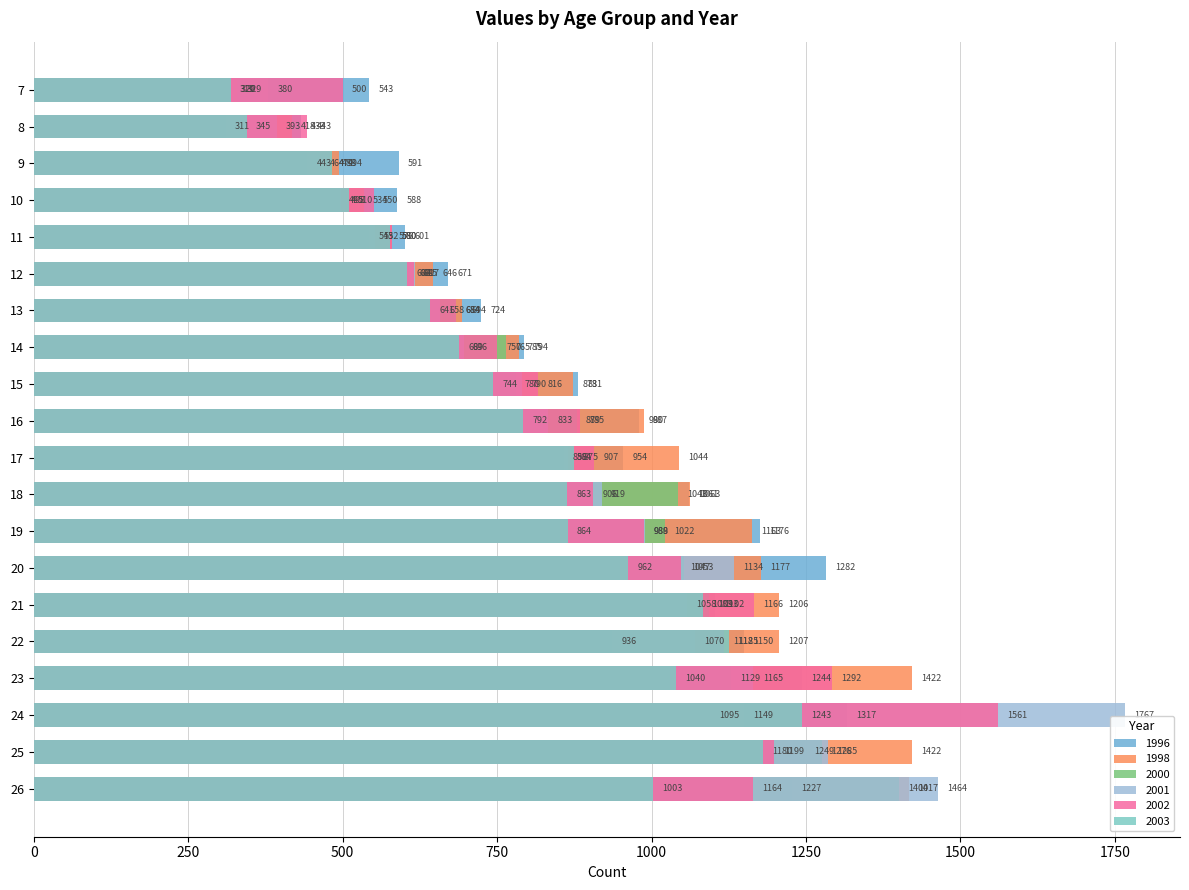

Between 10 and 22, which series saw the biggest shift?

1998